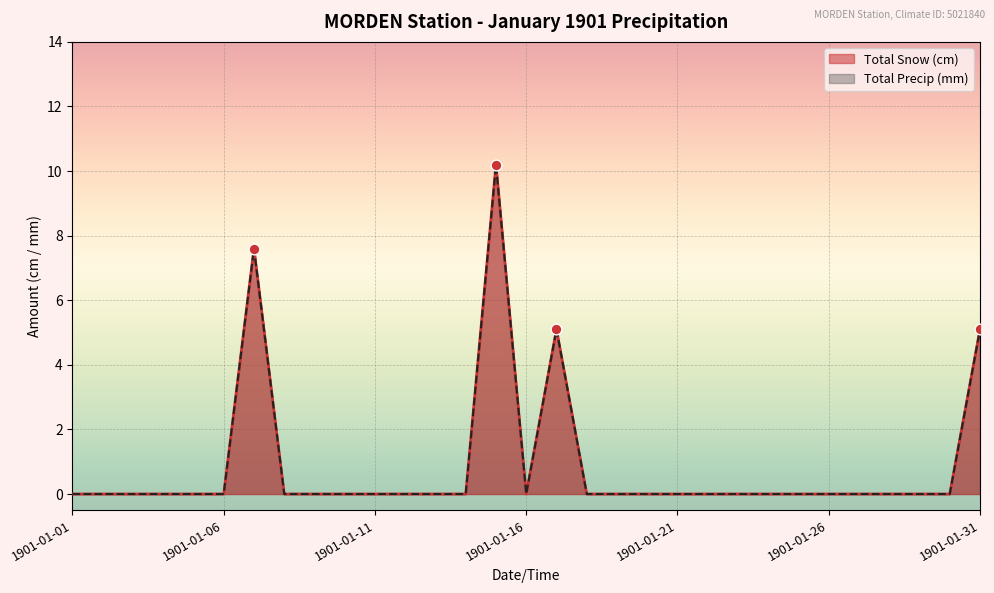

Which series contains the lowest Y value?

Total Snow (cm)